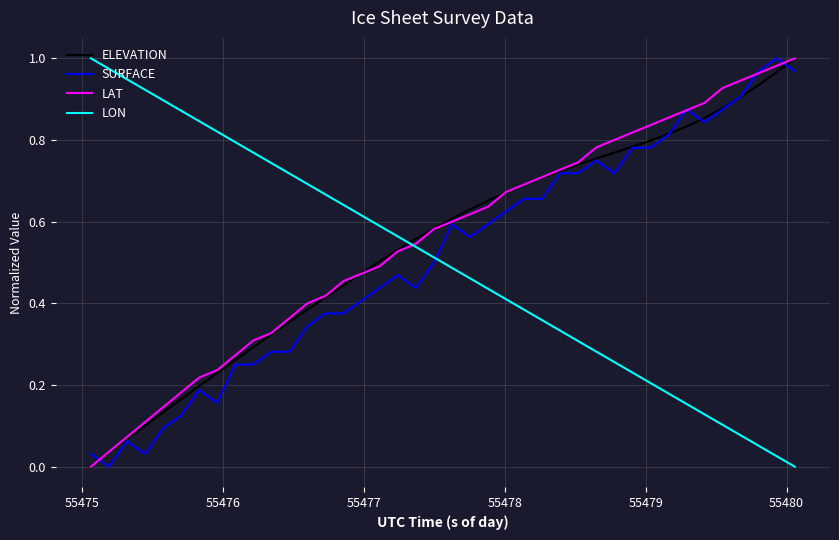

Which series ends up on top after the final intersection of SURFACE and LON?

SURFACE